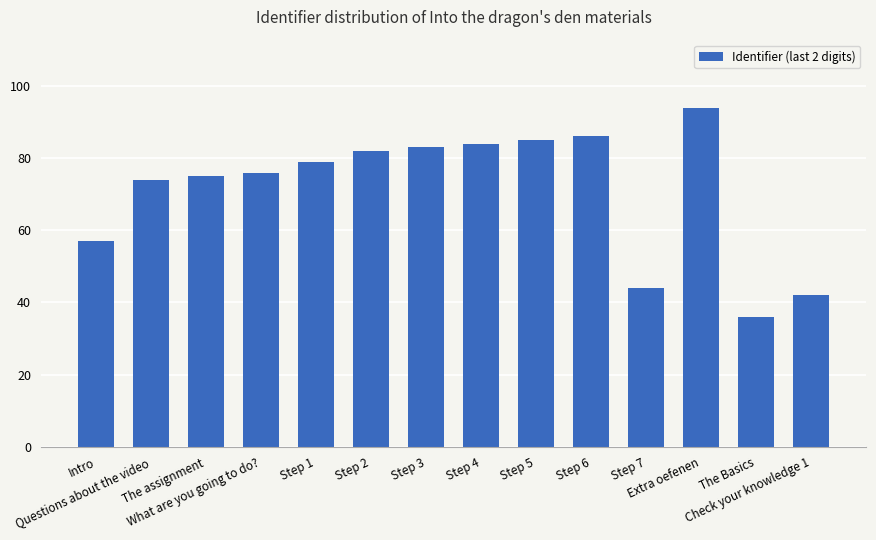

List the labels in order of value, smallest first.

The Basics, Check your knowledge 1, Step 7, Intro, Questions about the video, The assignment, What are you going to do?, Step 1, Step 2, Step 3, Step 4, Step 5, Step 6, Extra oefenen